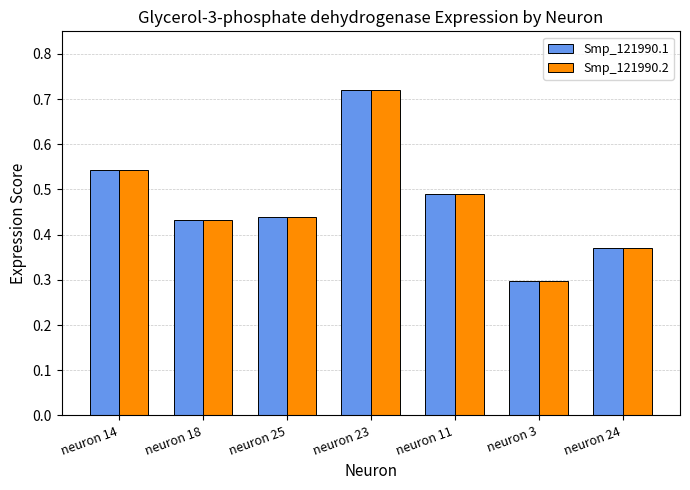

Does the chart contain any negative values?

No